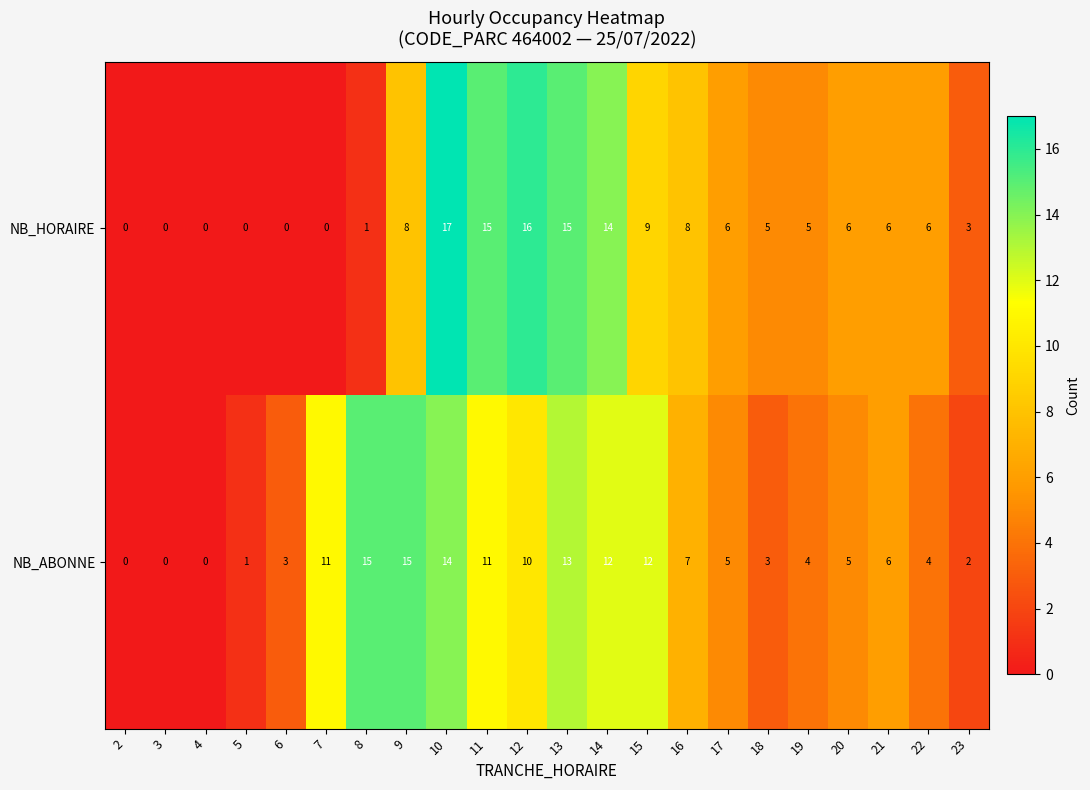

At which category is the sum across all series the highest?

10